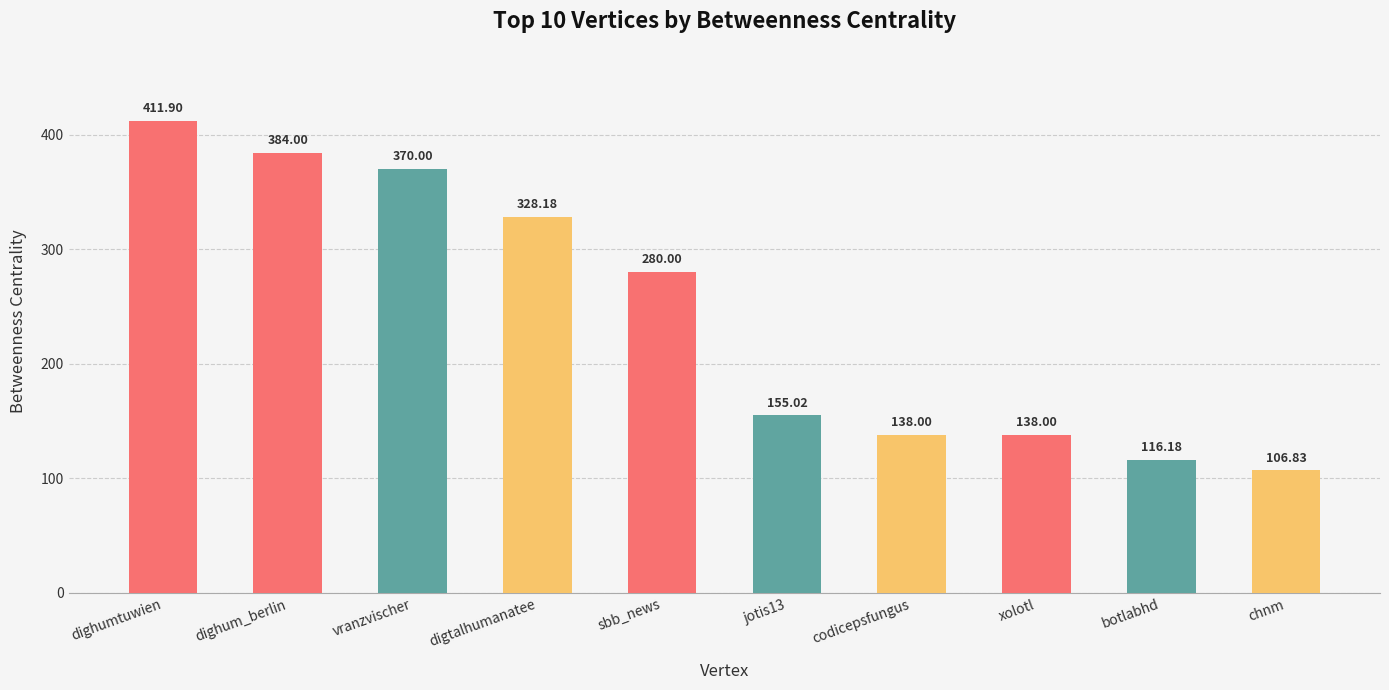

How many distinct data groups are displayed?

1